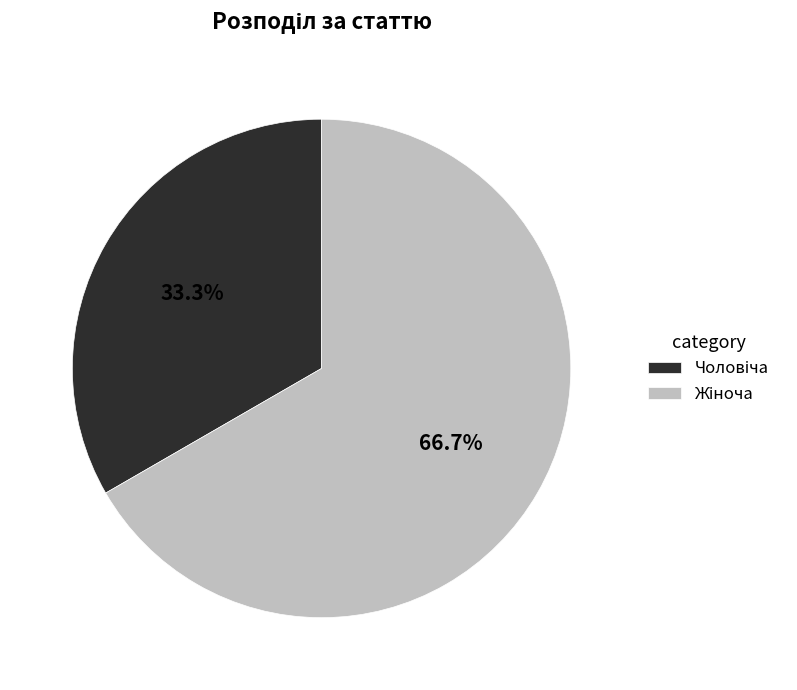

How many segments does this pie chart have?

2